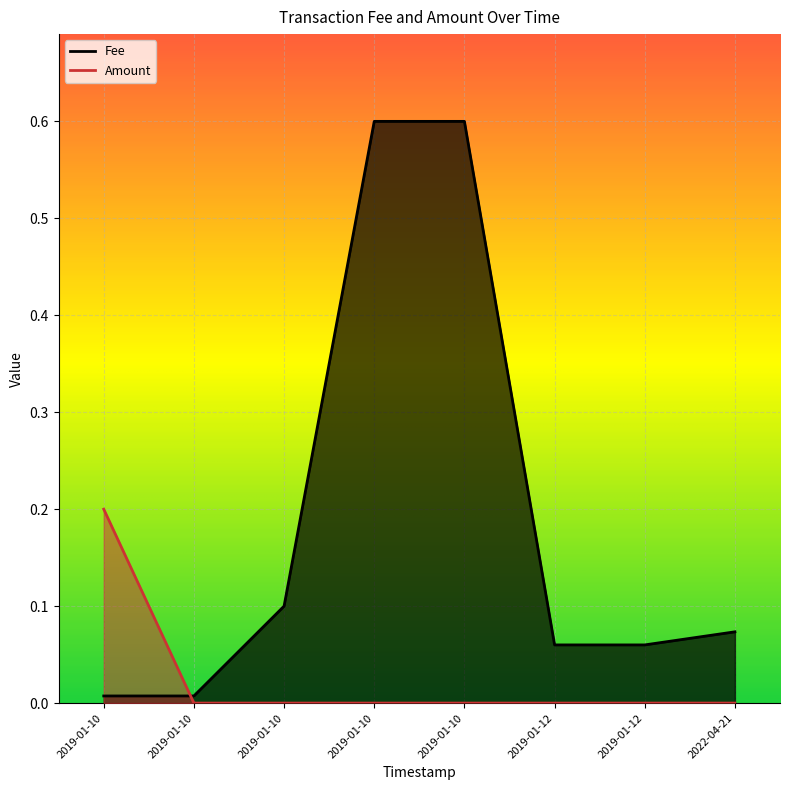

The Fee series shows 0.1 at 2019-01-12. True or false?

True